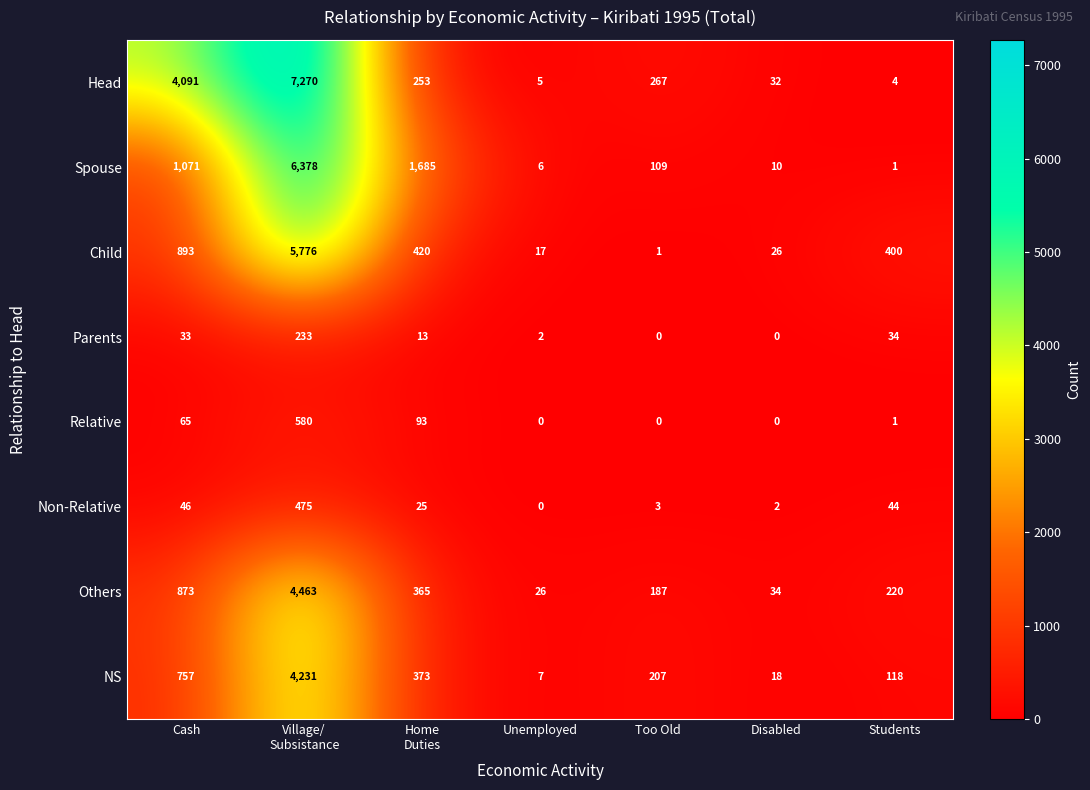

What is the lowest value of the NS series?

7